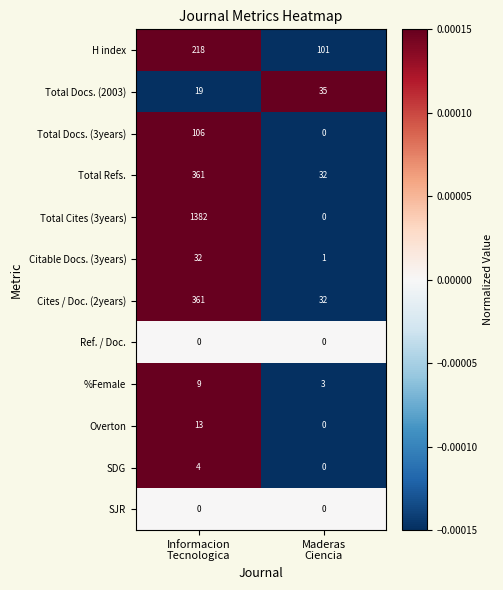

Between Informacion
Tecnologica and Maderas
Ciencia, which series saw the biggest shift?

Total Cites (3years)